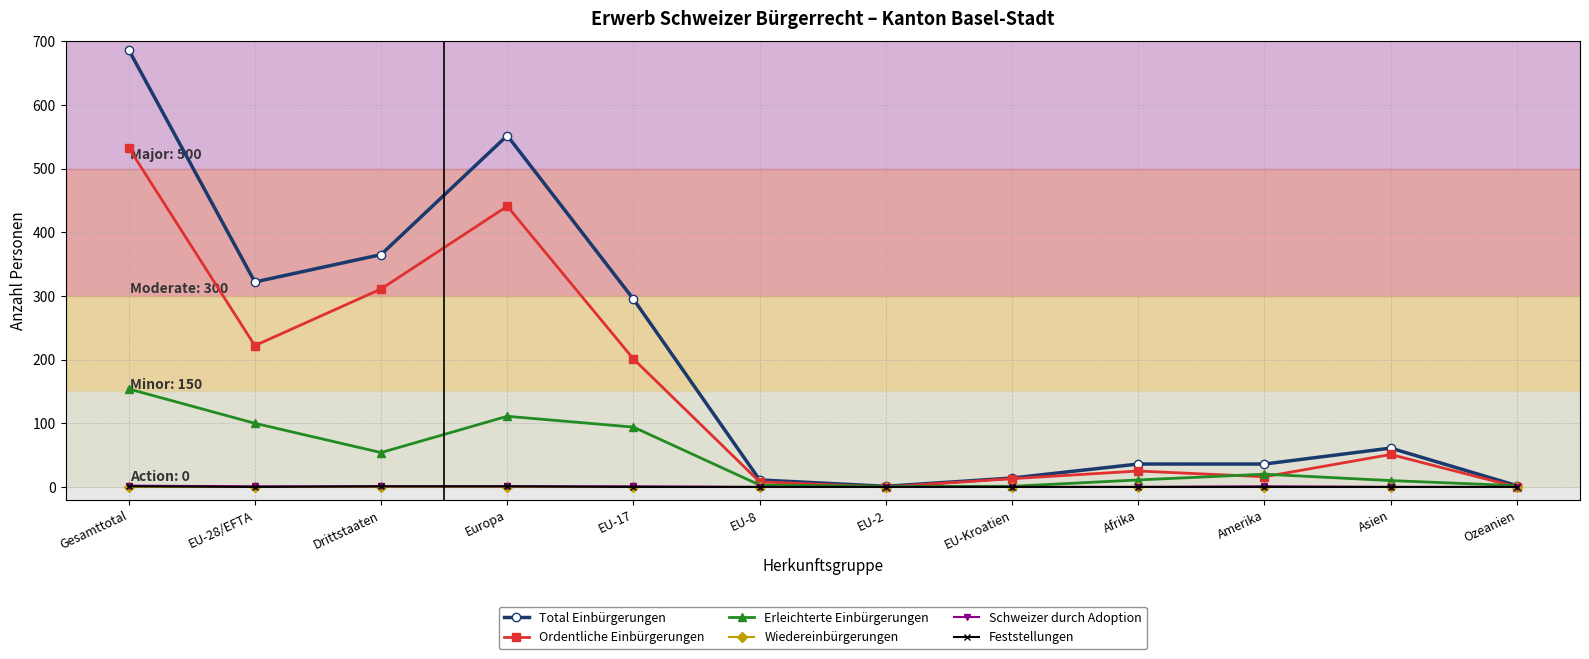

What is the label of the 5th point from the left?

EU-17